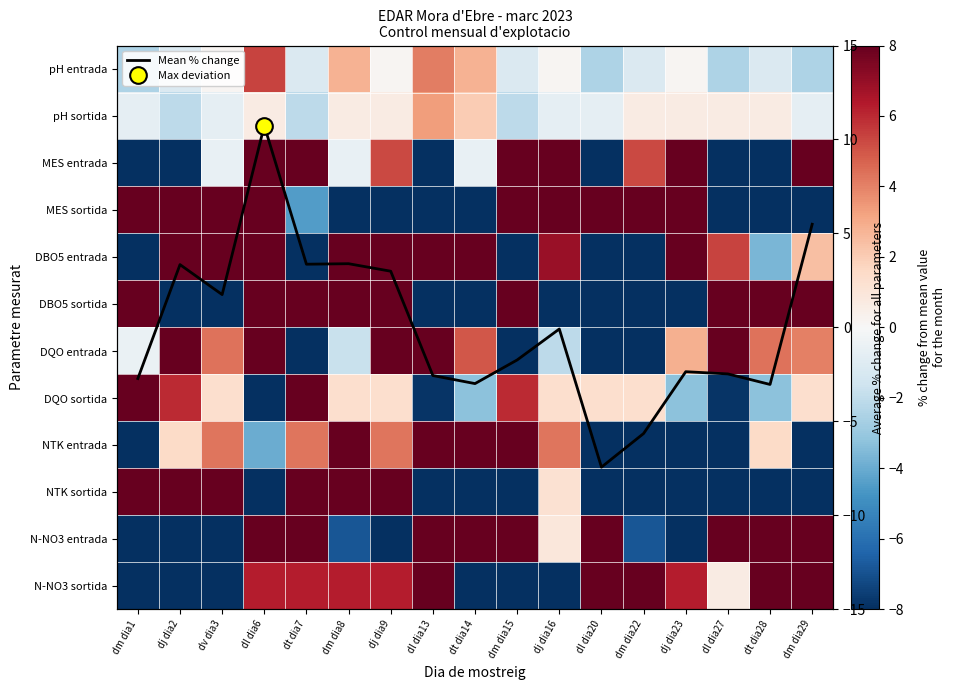

List the series in order of their peak value, lowest first.

pH sortida, pH entrada, DBO5 sortida, DQO sortida, Mean % change, DQO entrada, MES entrada, DBO5 entrada, NTK entrada, N-NO3 entrada, N-NO3 sortida, NTK sortida, MES sortida